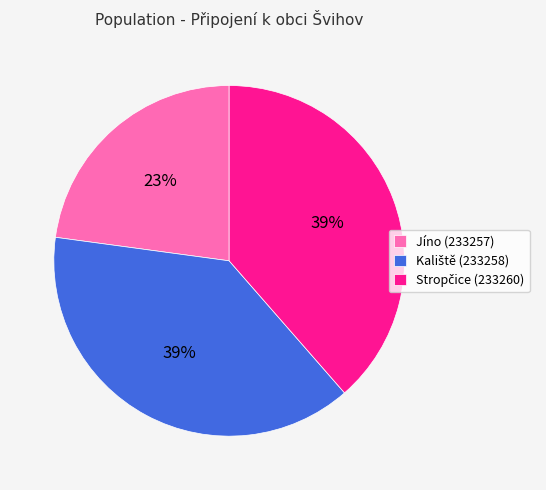

Is there any slice that represents more than half of the pie?

No